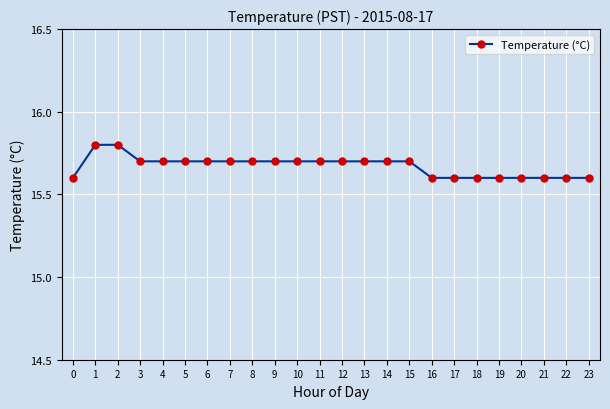

Count the values in the range 15 to 16.

24